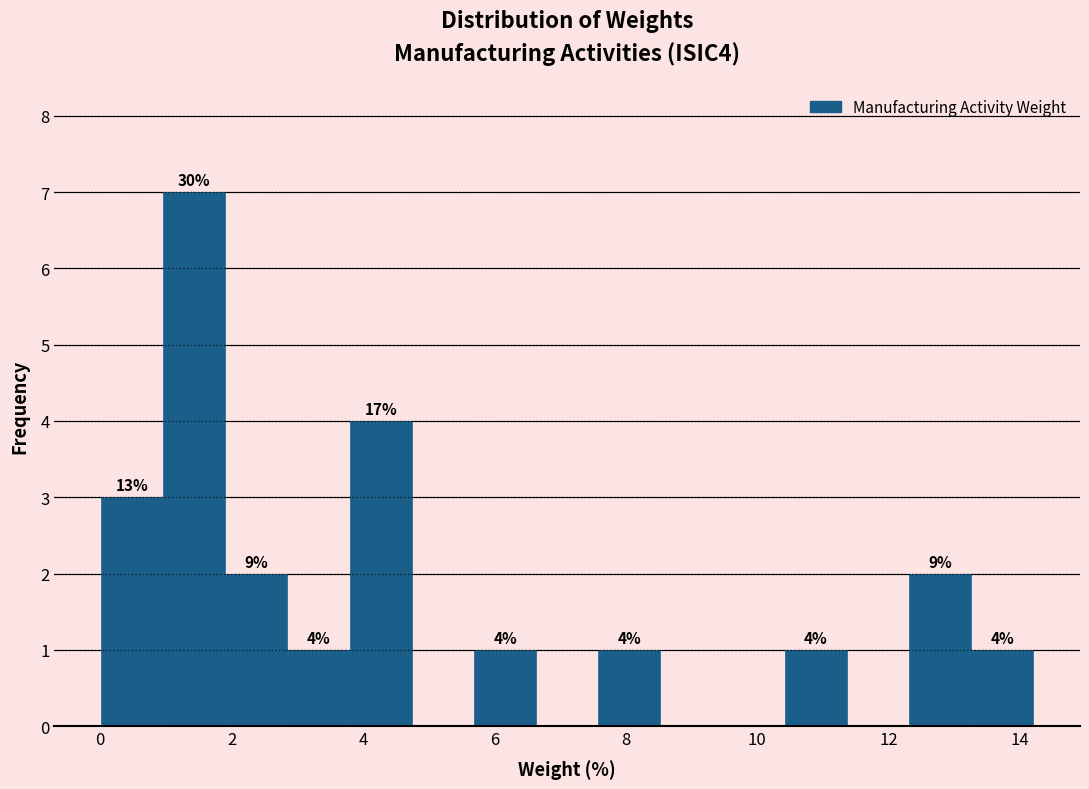

Which range on the x-axis has the tallest bar?

1.0 to 2.0